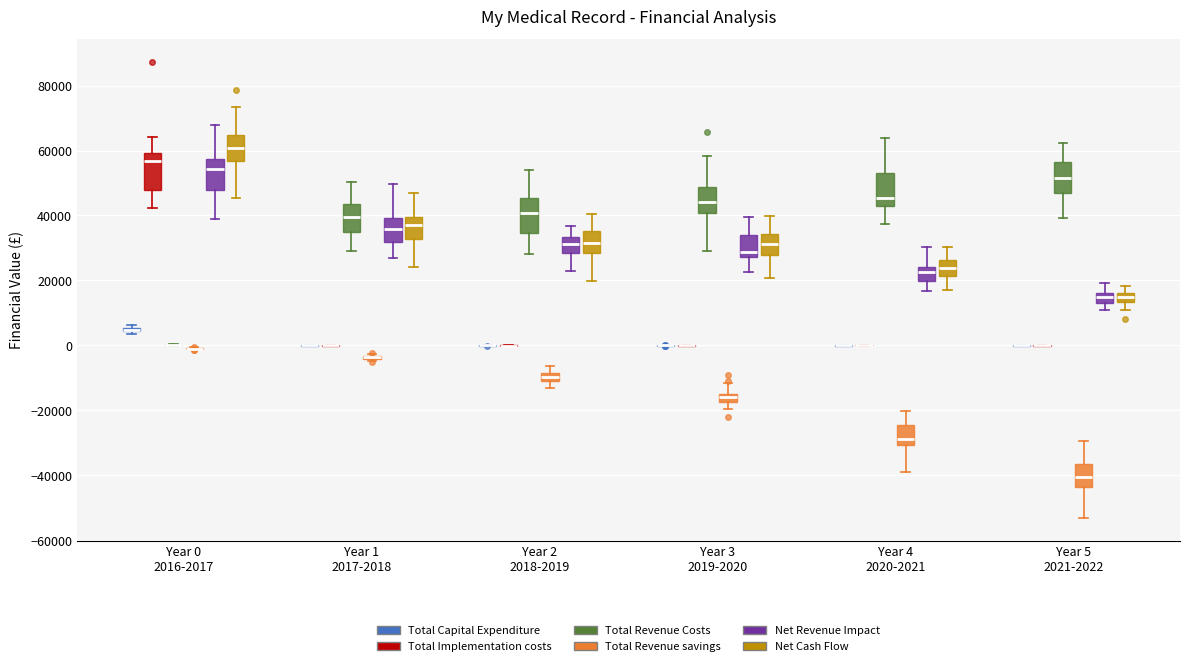

Where is the upper edge of the box for Year 2 2018-2019 (Total Revenue Costs) on the y-axis? The values are not printed on the chart, so give them approximately, as read against the axis.

46000